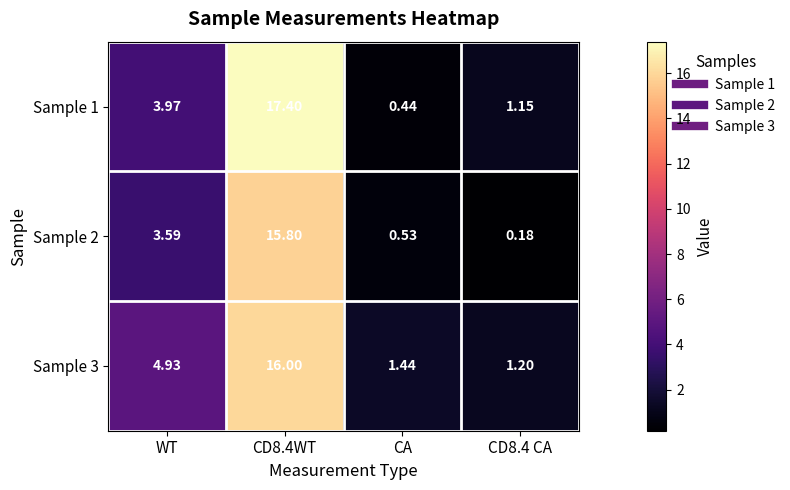

At which label does Sample 2 first exceed 3?

WT